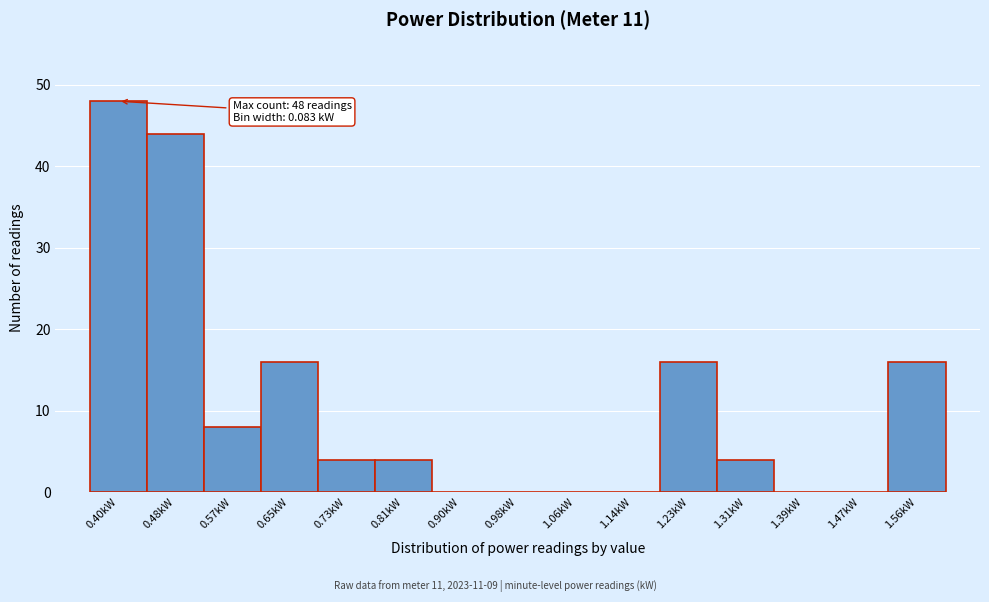

Reading left to right, list all the values displayed in this chart.

0.40kW=48	0.48kW=44	0.57kW=8	0.65kW=16	0.73kW=4	0.81kW=4	0.90kW=0	0.98kW=0	1.06kW=0	1.14kW=0	1.23kW=16	1.31kW=4	1.39kW=0	1.47kW=0	1.56kW=16